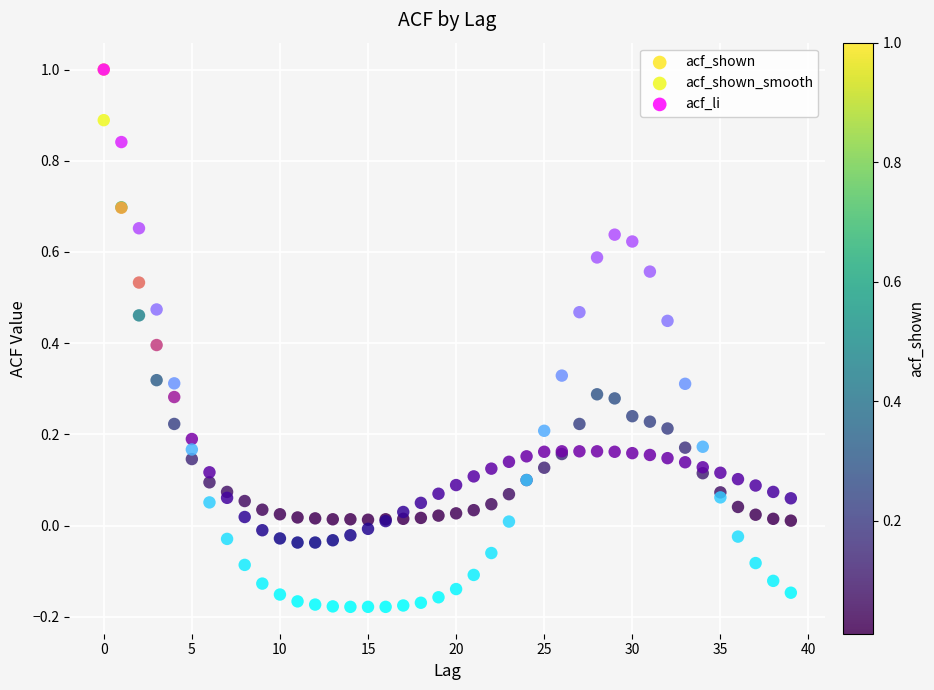

Which series has the largest Y range (max minus min)?

acf_li